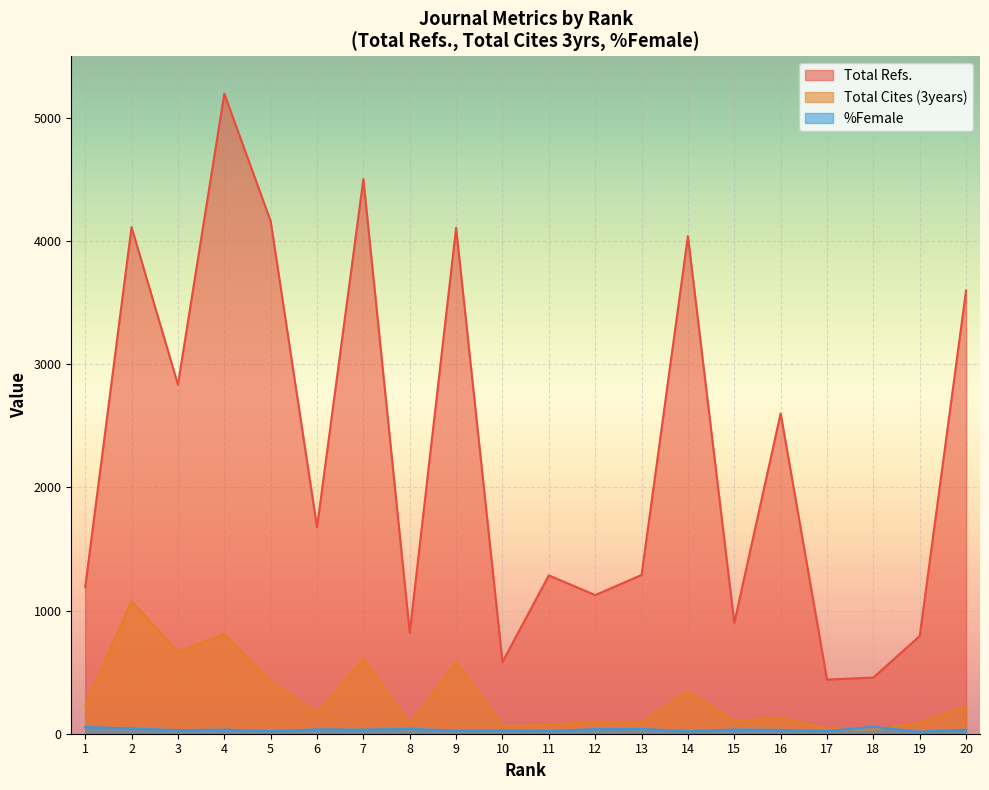

How many categories are shown in the chart?

20